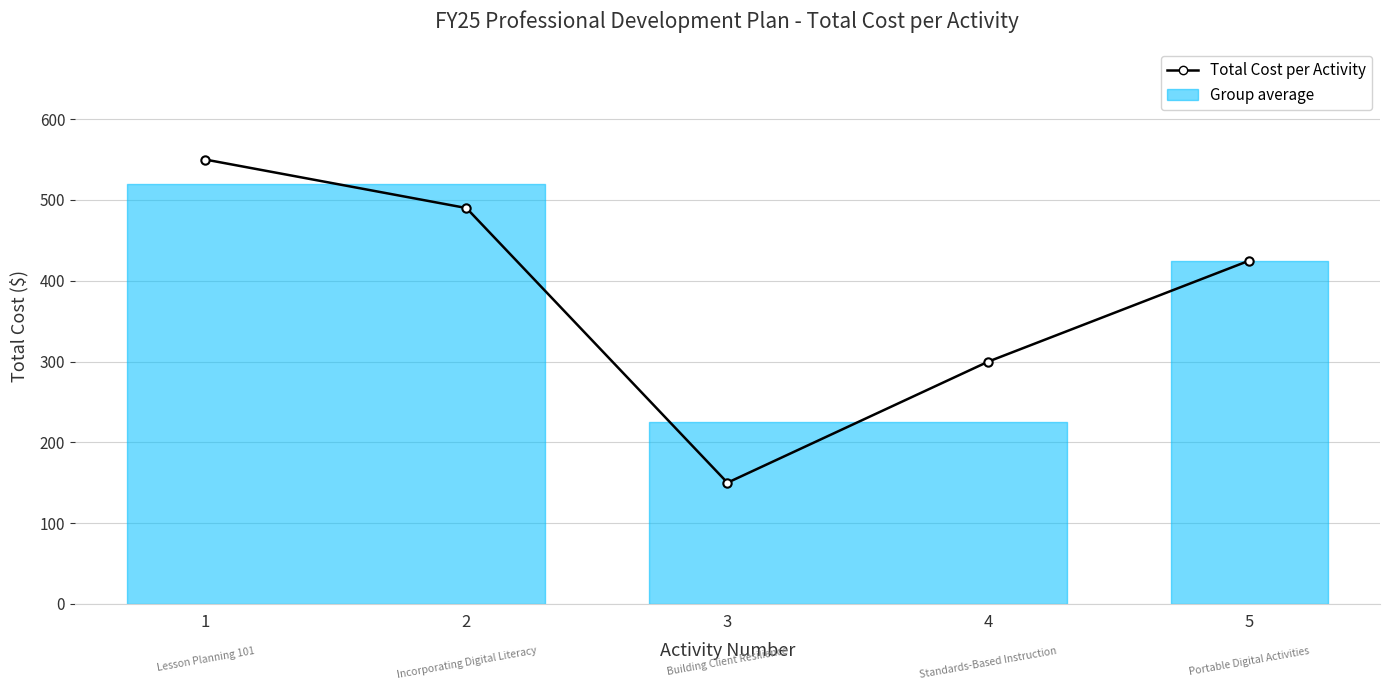

Reading right to left, list all the values displayed in this chart.

5=425	4=300	3=150	2=490	1=550